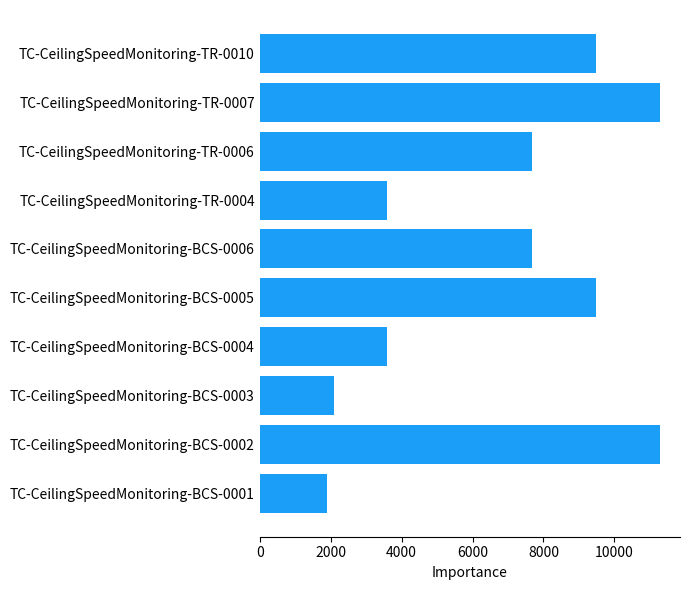

What is the difference between the values at TC-CeilingSpeedMonitoring-TR-0004 and TC-CeilingSpeedMonitoring-TR-0007?

7700